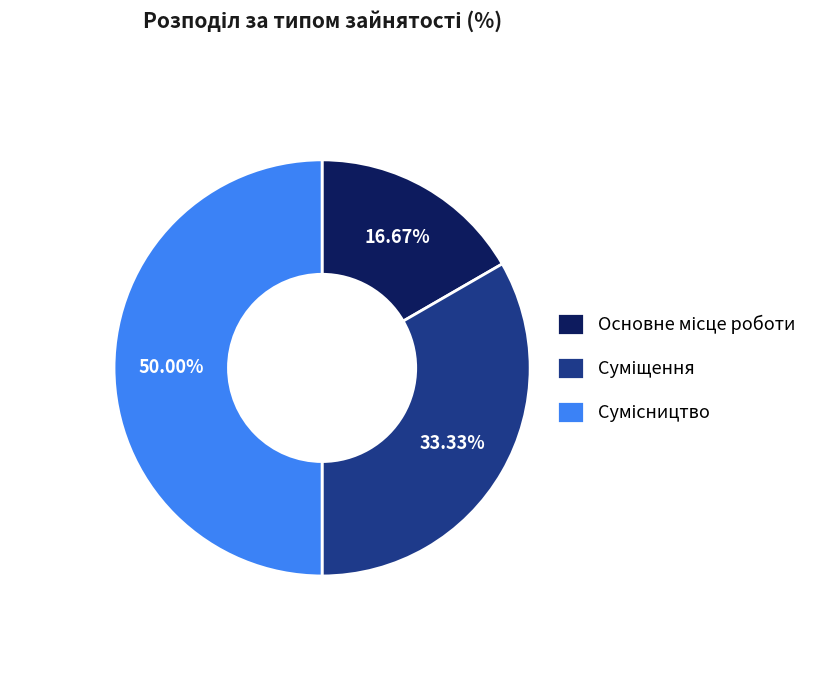

How many slices are in this pie chart?

3